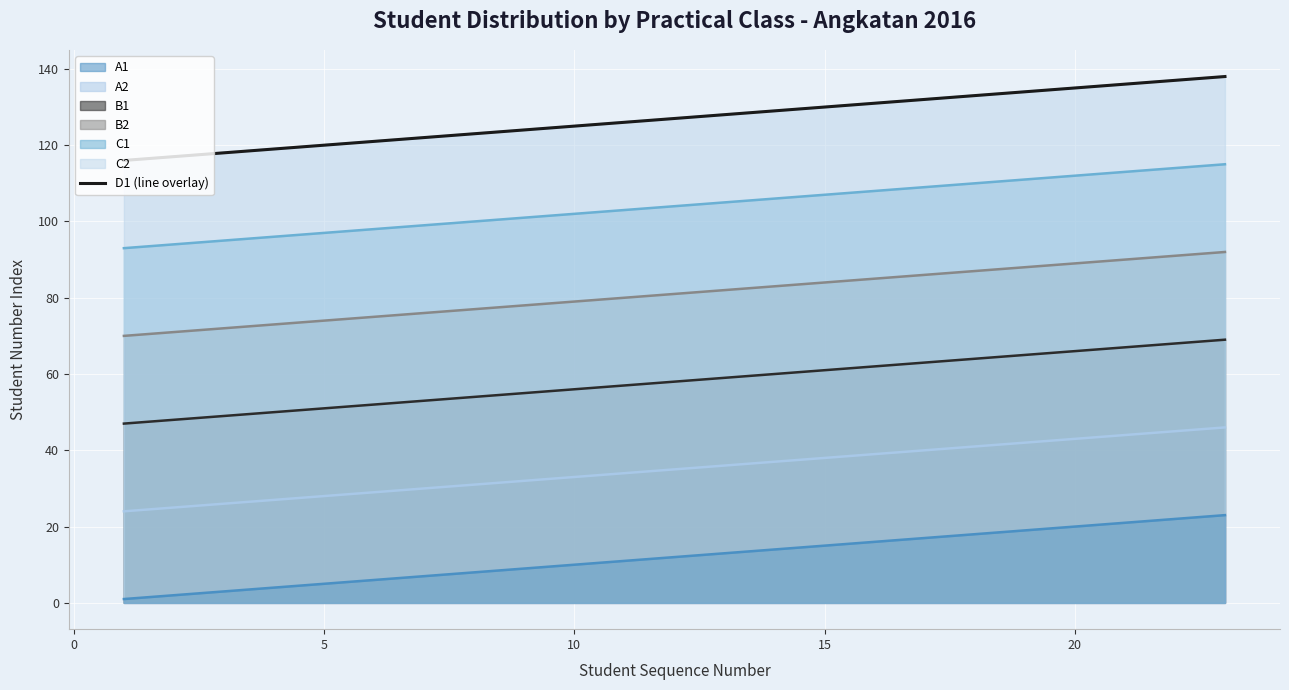

True or false: the data shows 192 at 5.

False